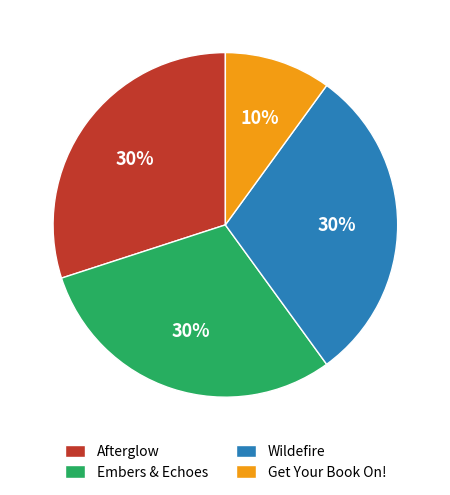

Is it true that Afterglow is 43% of the pie?

False